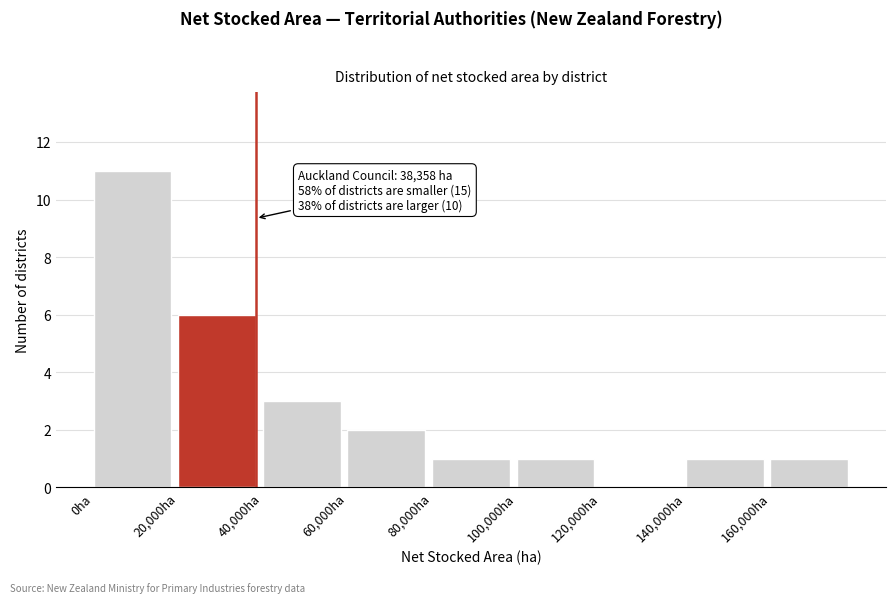

Which range on the x-axis has the tallest bar?

0 to 20000